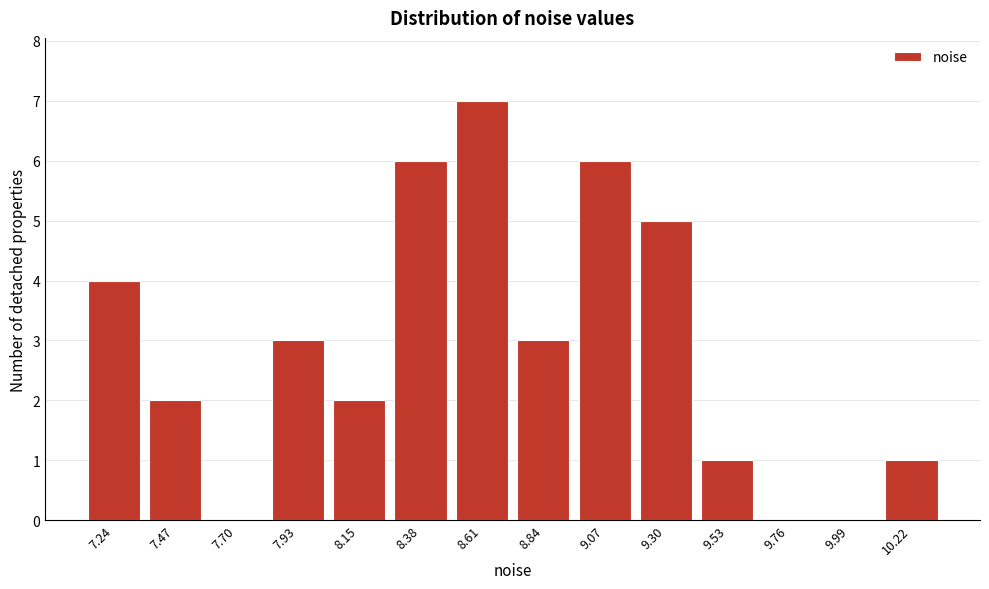

Reading left to right, extract all data points from this chart.

7.24=4	7.47=2	7.70=0	7.93=3	8.15=2	8.38=6	8.61=7	8.84=3	9.07=6	9.30=5	9.53=1	9.76=0	9.99=0	10.22=1